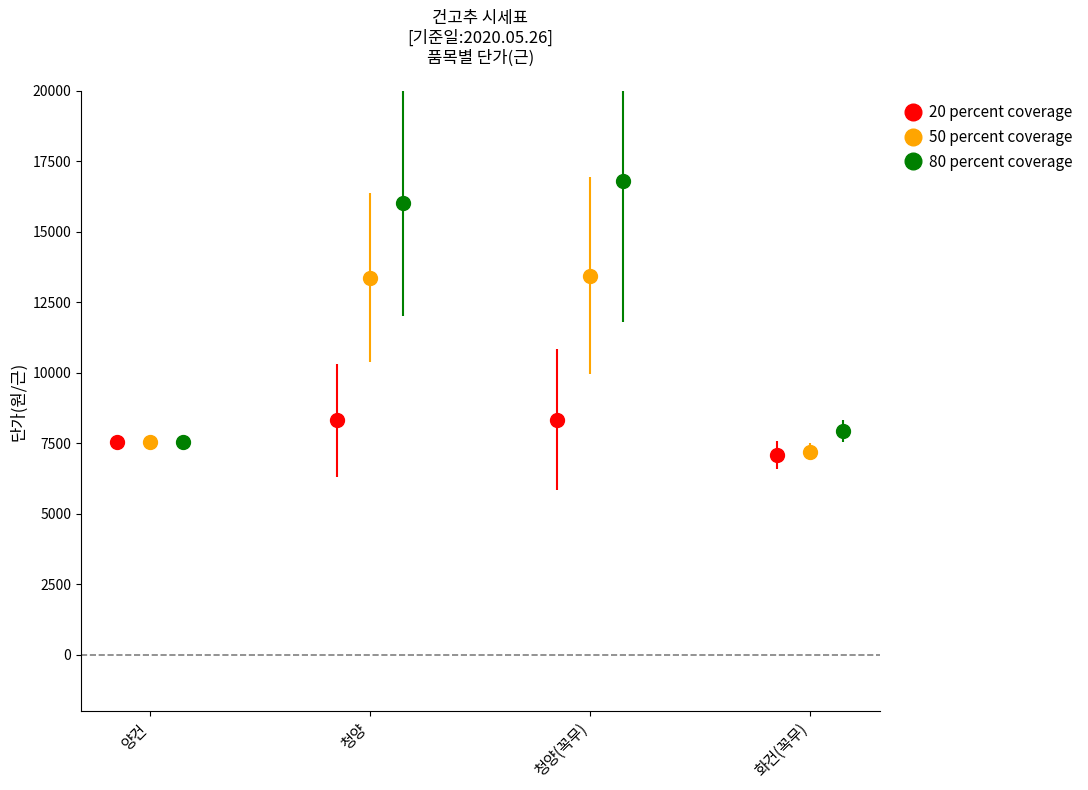

True or false: 20 percent coverage has more than 0 points higher than both neighbors.

True